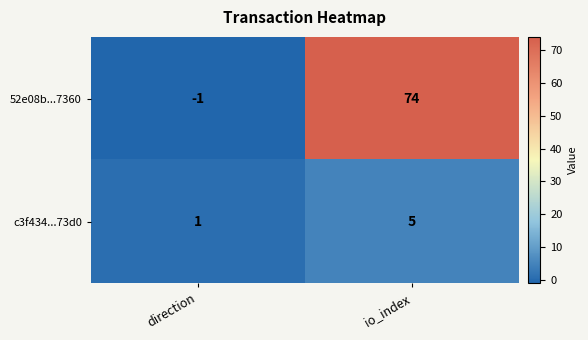

List the series in order of their peak value, highest first.

52e08b...7360, c3f434...73d0